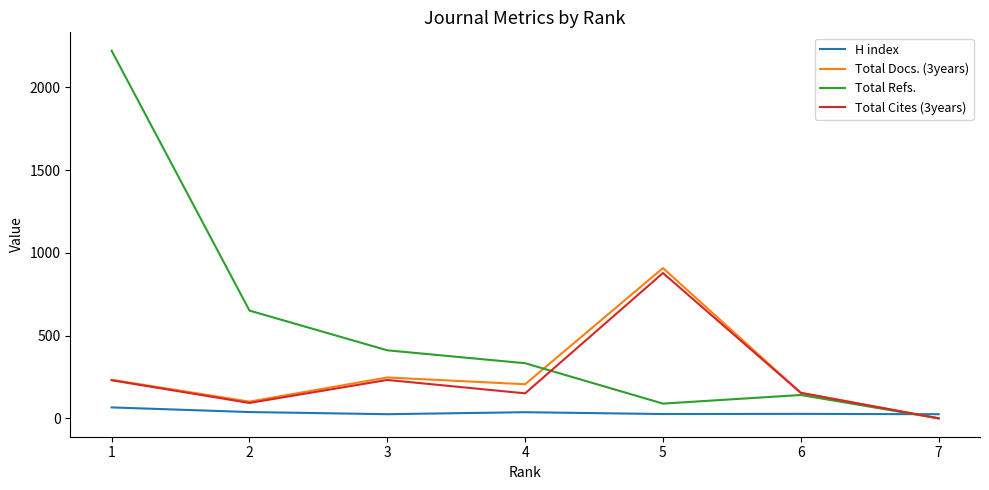

Between 4 and 6, which series saw the biggest shift?

Total Refs.